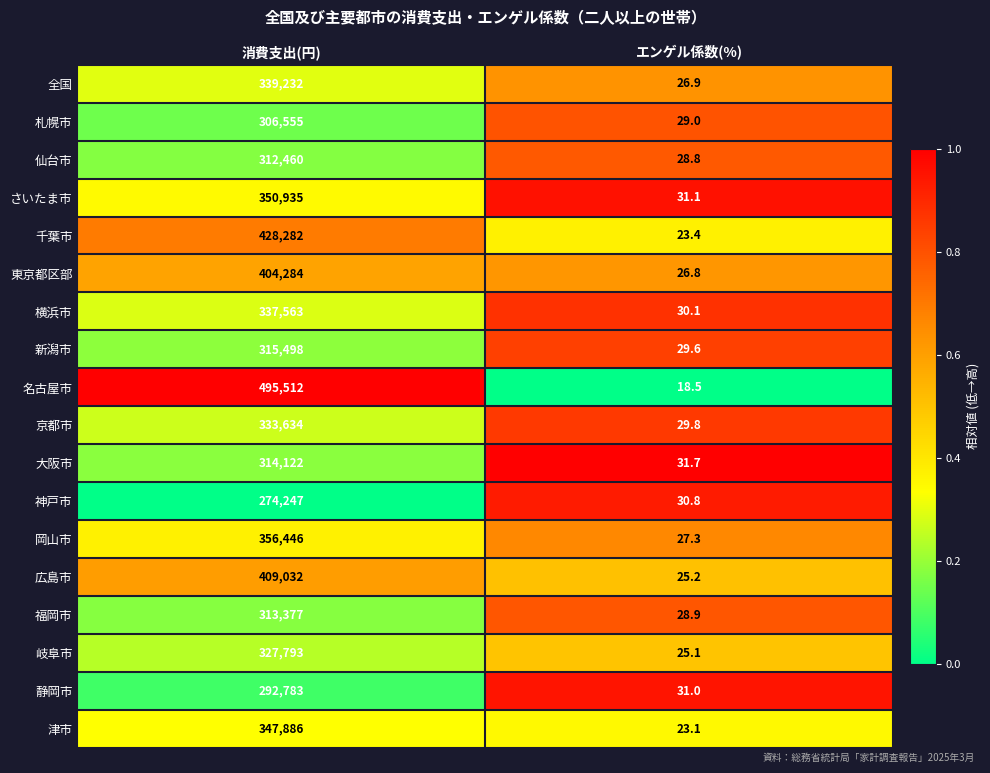

What is the maximum value shown in the chart?

495512.0